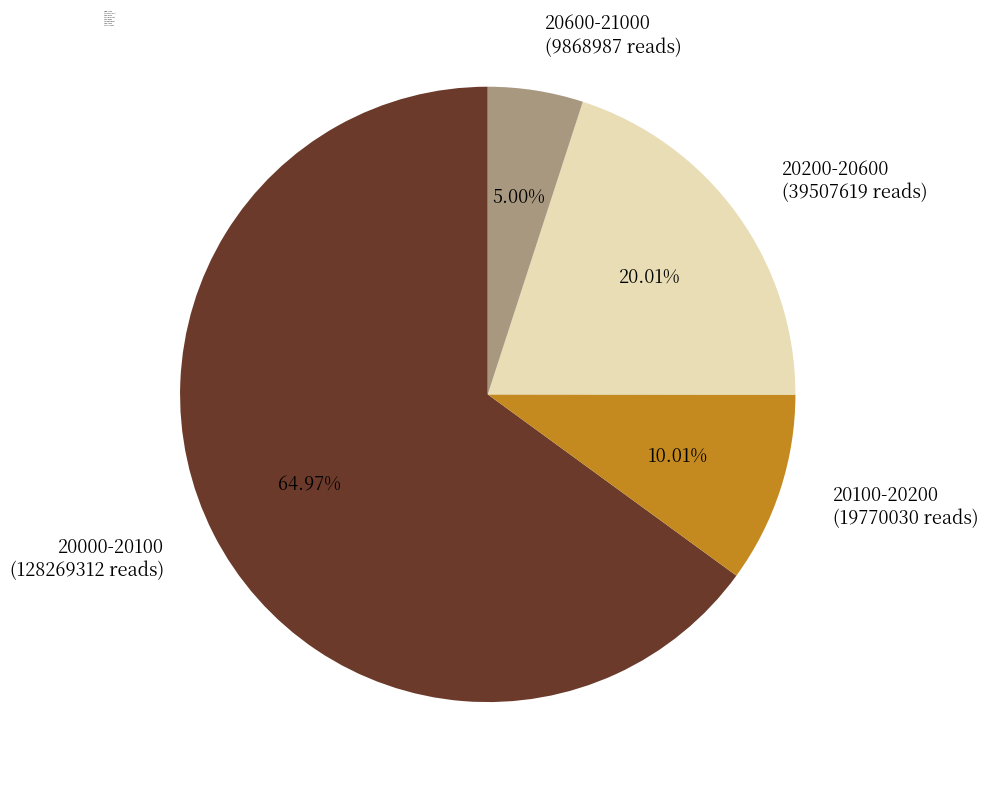

Which has a higher value, 20600-21000 (9868987 reads) or 20200-20600 (39507619 reads)?

20200-20600 (39507619 reads)